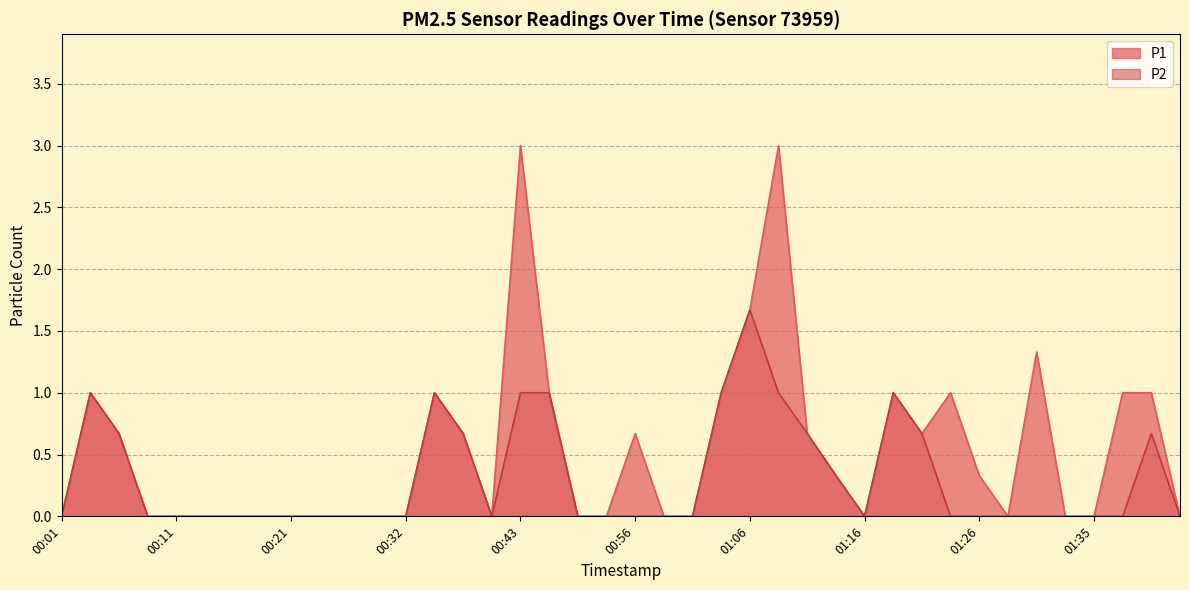

Rank the series by their maximum value, from lowest to highest.

P2, P1